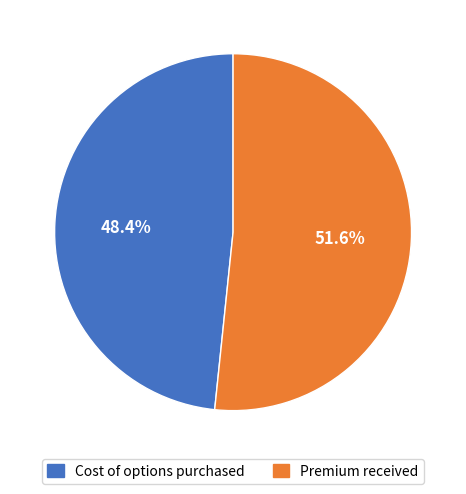

True or false: Cost of options purchased accounts for 42% of the total.

False